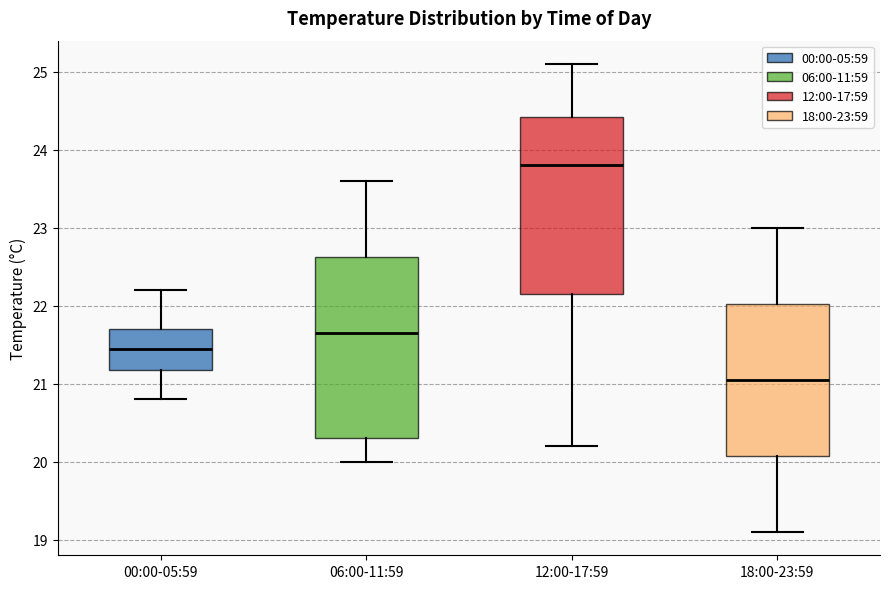

Reading left to right, read every box against the y-axis: the position of its median line, the range the box covers, and the ends of its whiskers. The values are not printed on the chart, so give them approximately, as read against the axis.

00:00-05:59: median 21.5, box 21.2 to 21.7, whiskers 20.8 to 22.2
06:00-11:59: median 21.7, box 20.3 to 22.6, whiskers 20.0 to 23.6
12:00-17:59: median 23.8, box 22.2 to 24.4, whiskers 20.2 to 25.1
18:00-23:59: median 21.1, box 20.1 to 22.0, whiskers 19.1 to 23.0